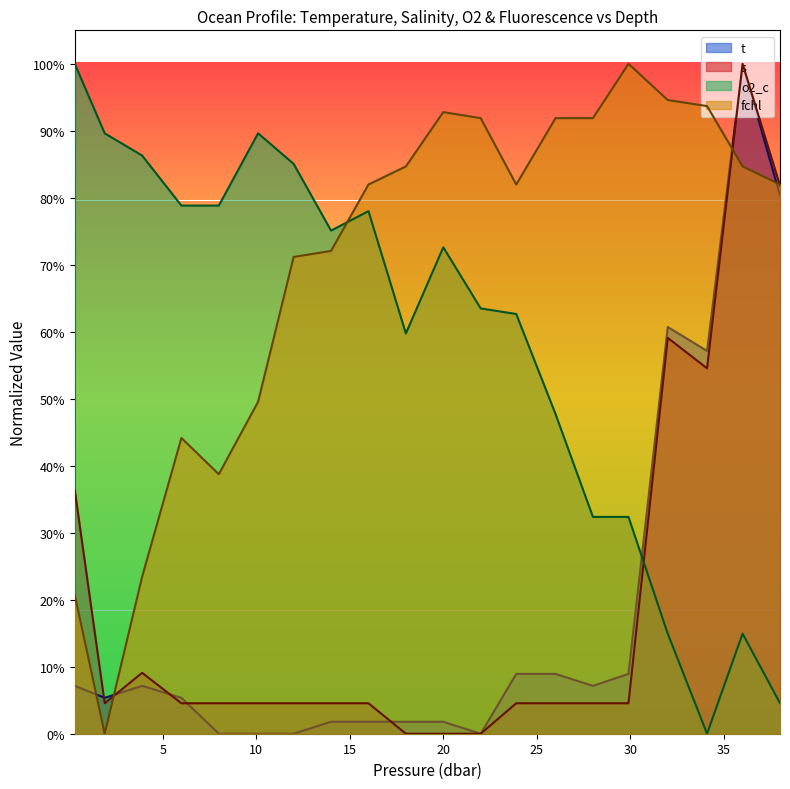

Where is o2_c nearest to the value 0?

34.1